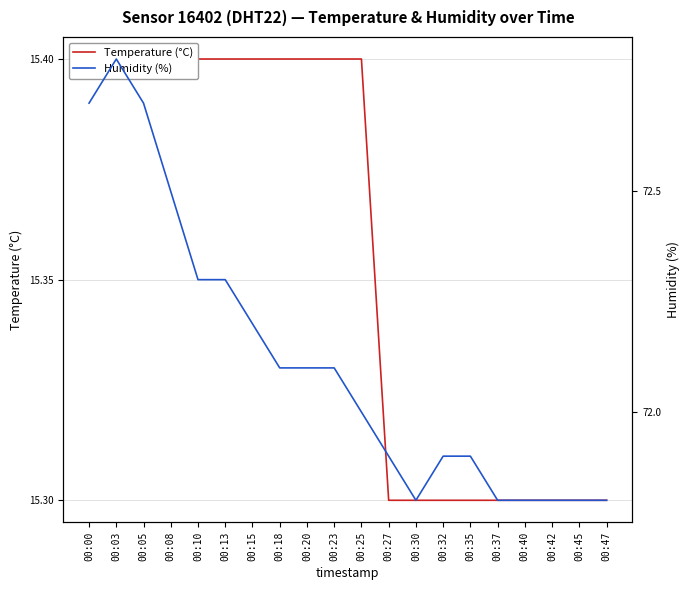

The value of Humidity (%) at 00:45 is 71.8. True or false?

True